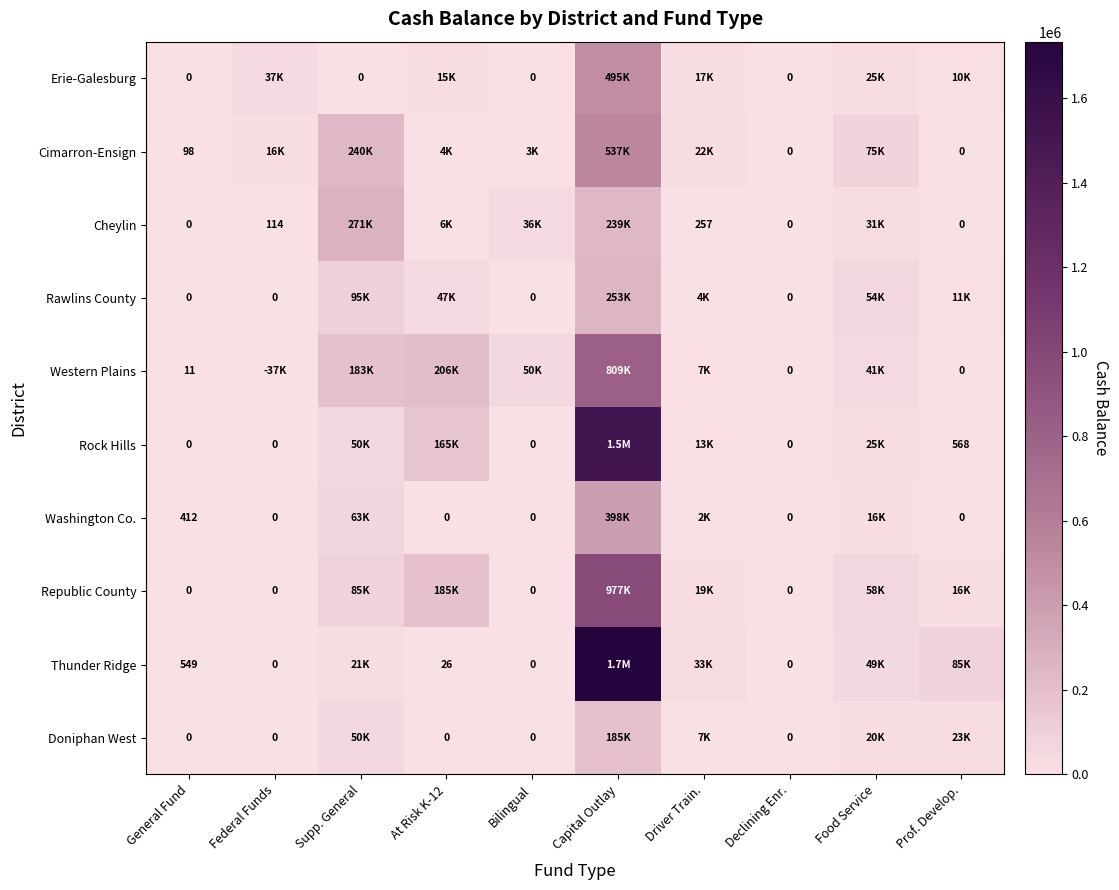

What is the total value across all series at General Fund?

1070